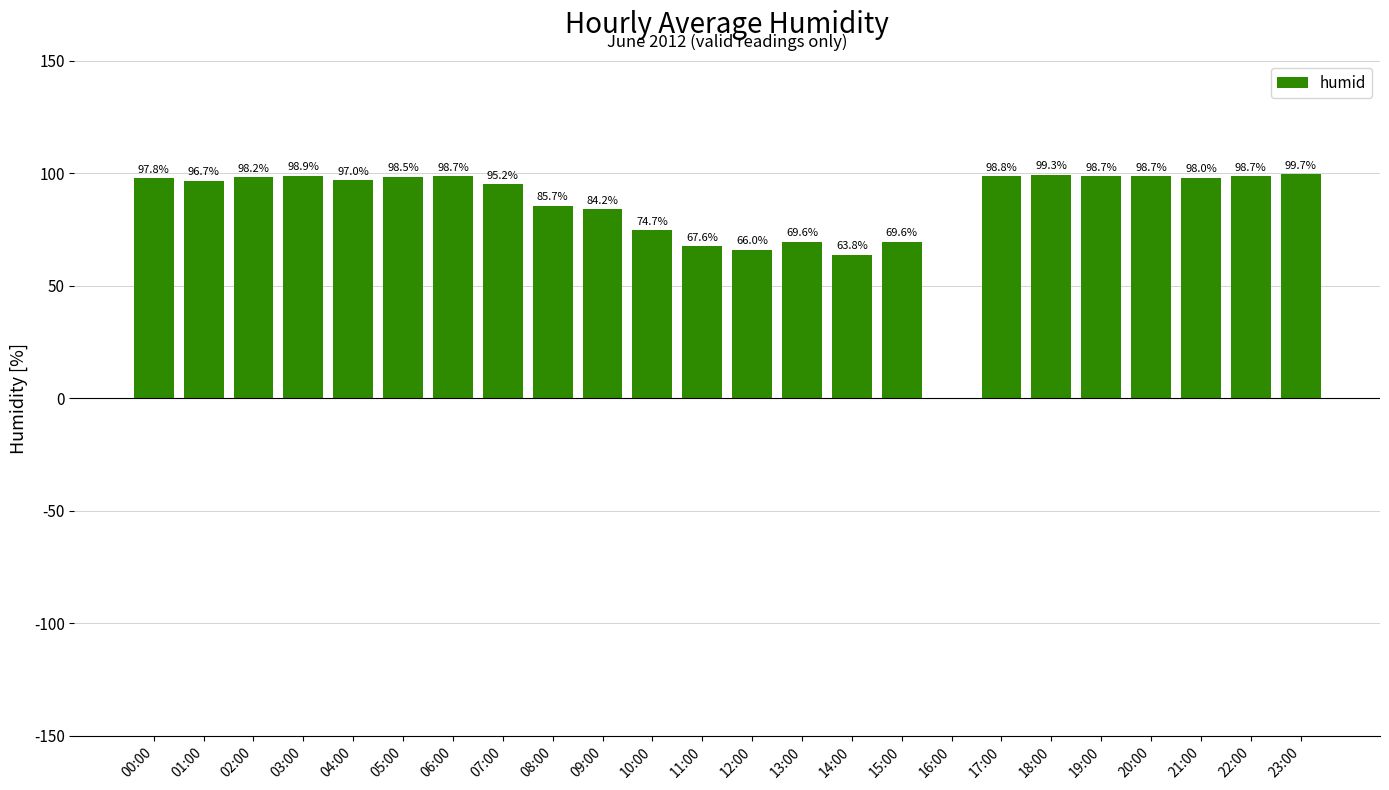

The chart shows a value of 99.3 at 18:00. True or false?

True